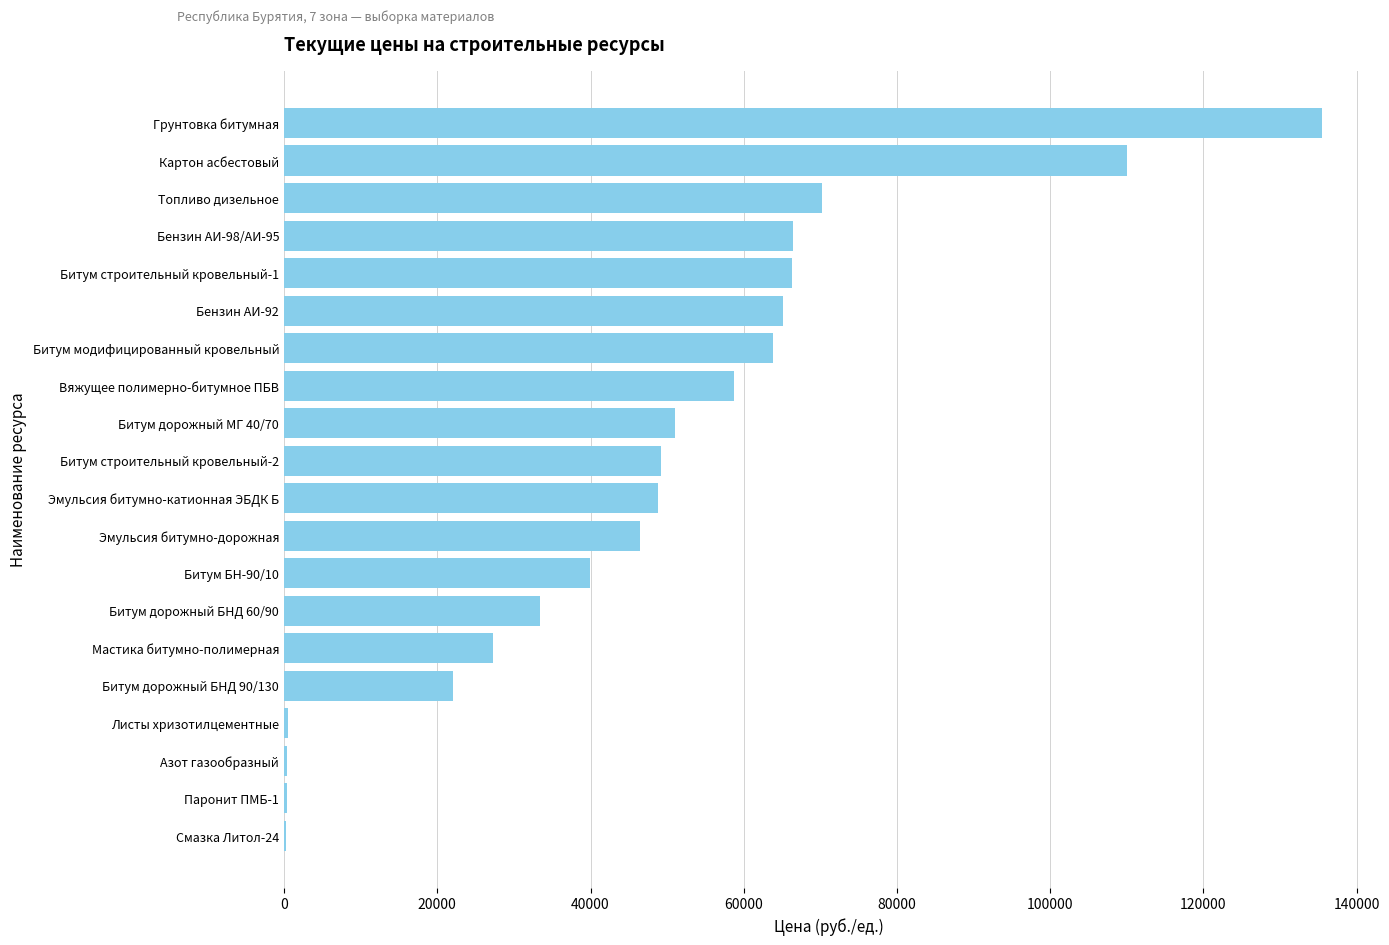

What is the sum of all values?

955869.1